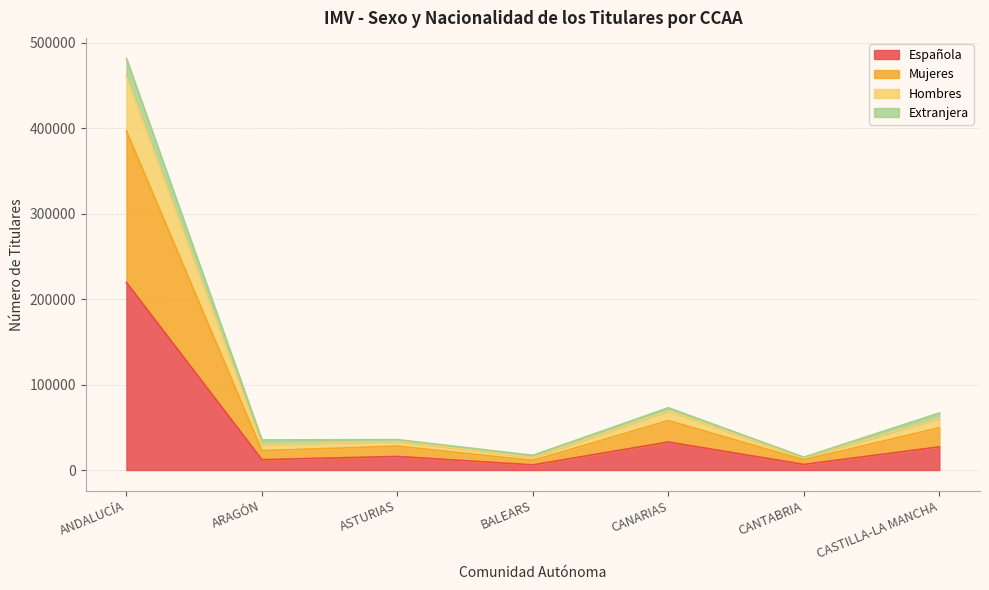

What is the value of the Española point at the 7th from the left?

27149